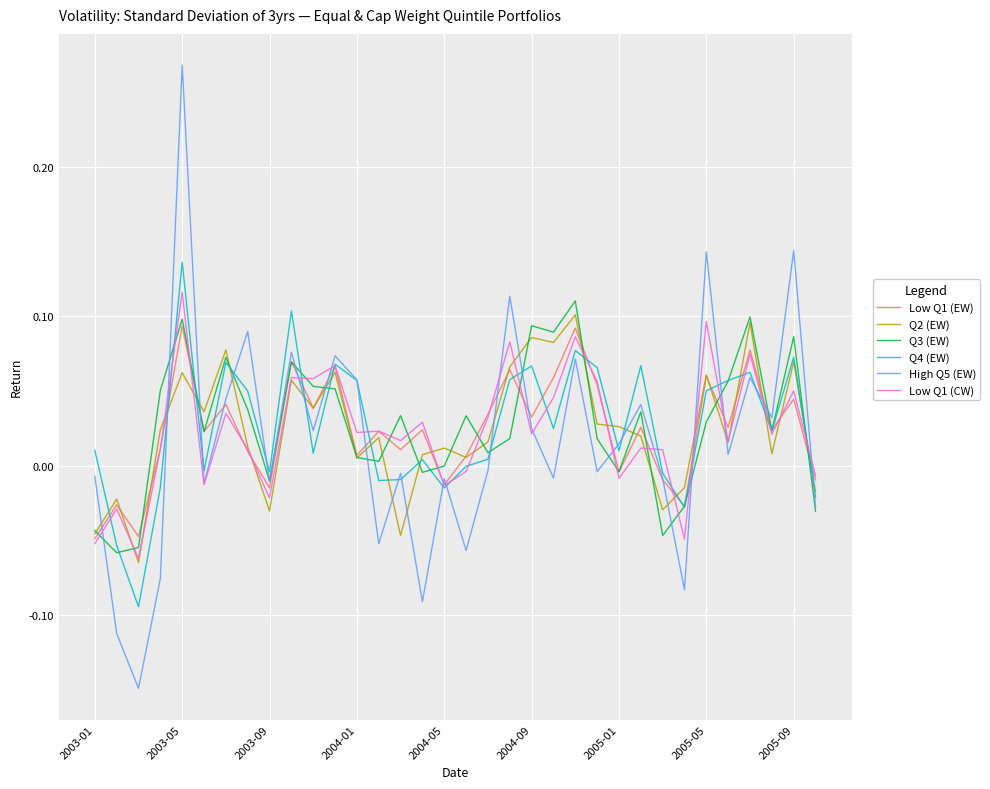

Which series has the largest range (max minus min)?

High Q5 (EW)